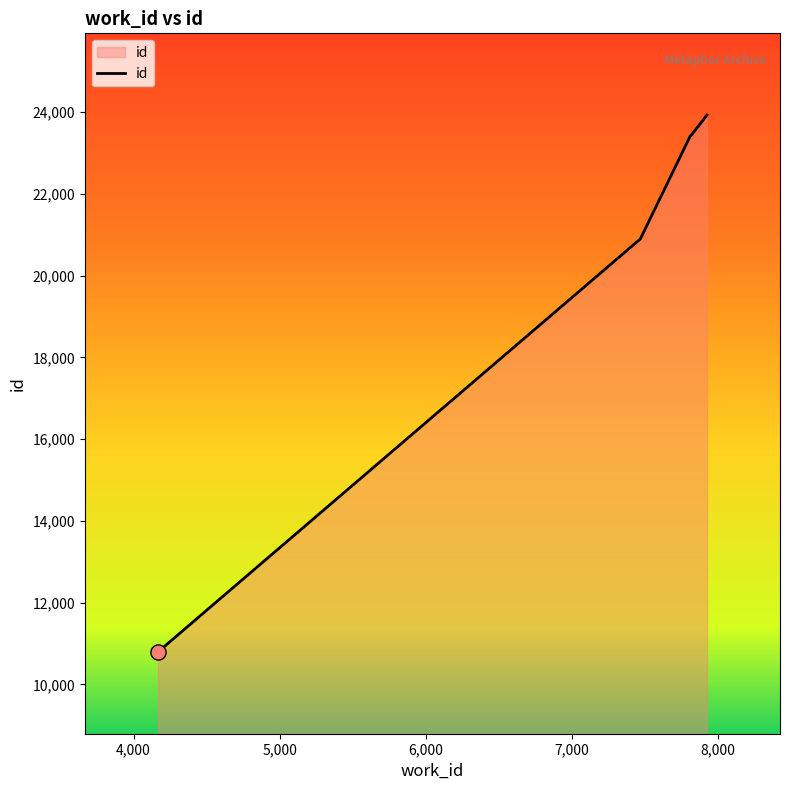

What is the smallest value displayed?

10794